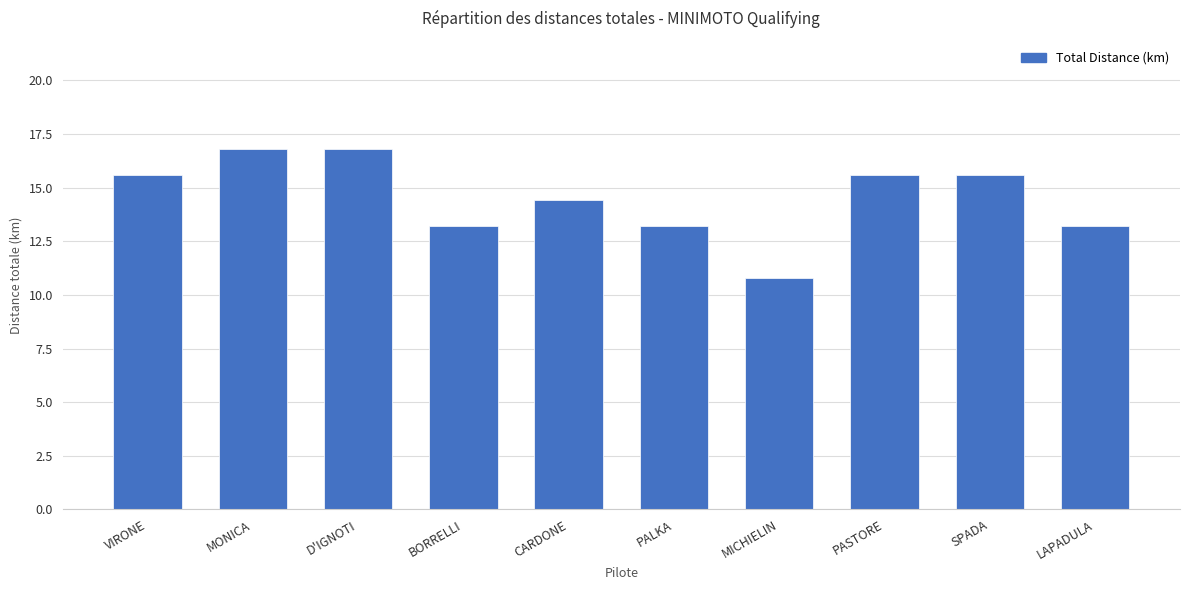

What is the sum of the values at D'IGNOTI and PALKA?

30.0